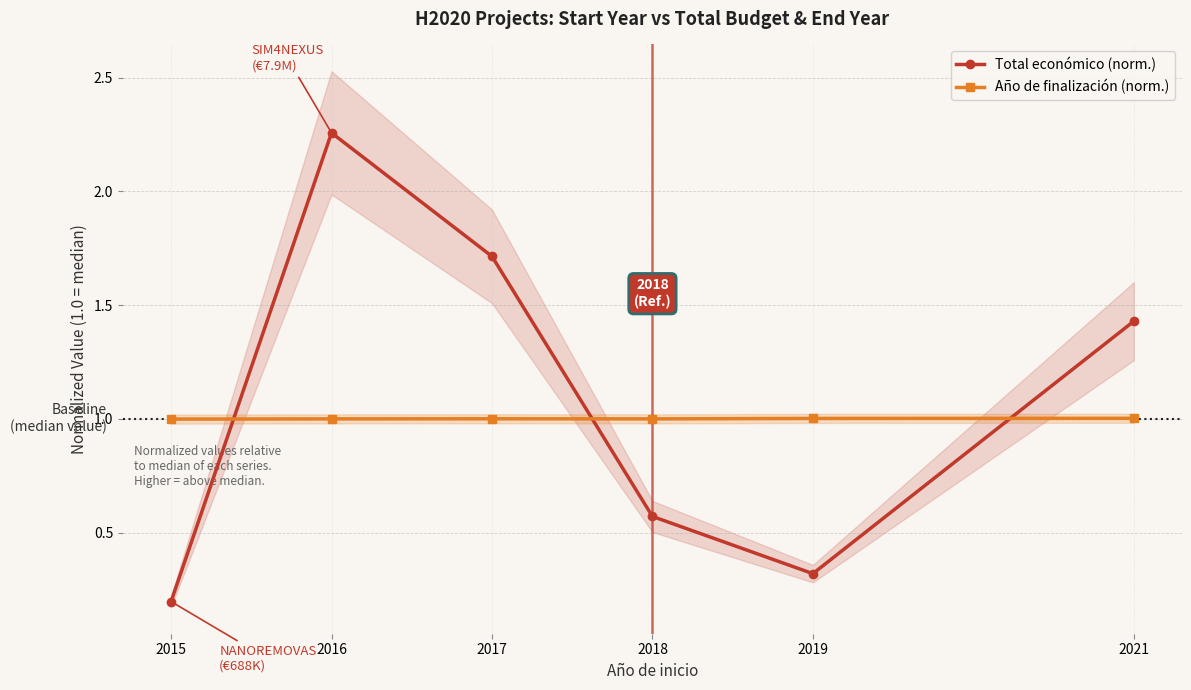

True or false: Total económico (norm.) has a value of 3.4 at 2016.

False